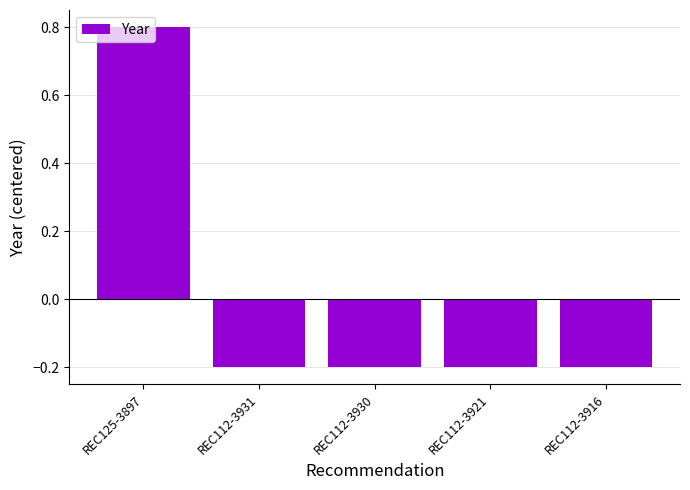

What is the difference between the maximum and minimum values?

1.0